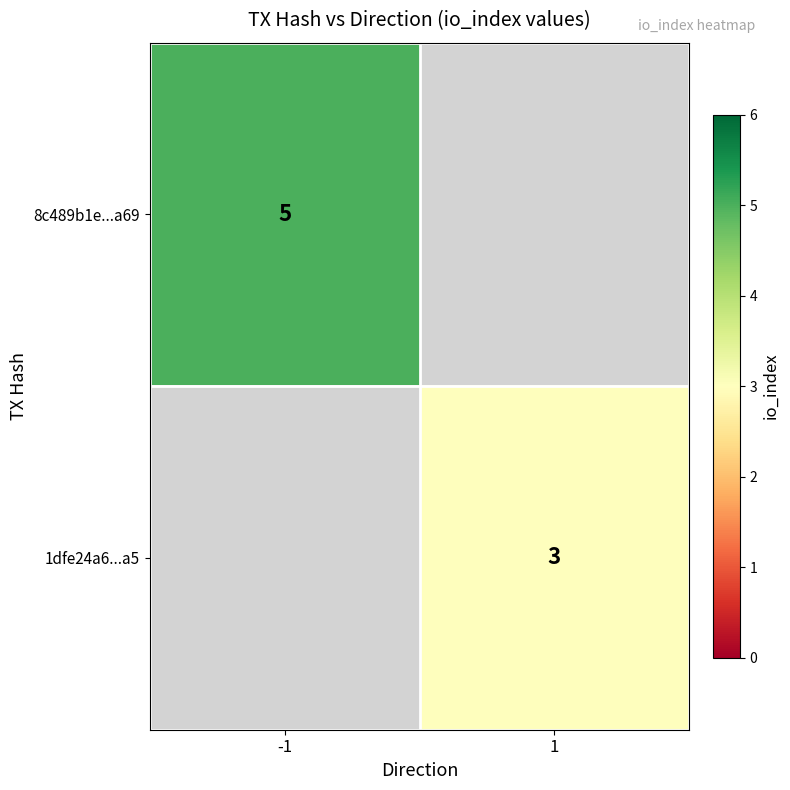

Is it true that 8c489b1e...a69 equals 5 at -1?

True